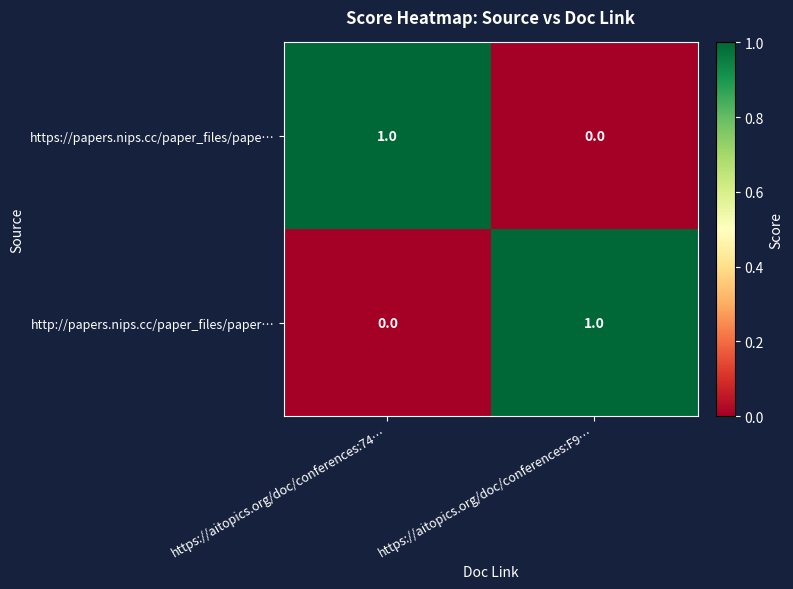

At which label is https://papers.nips.cc/paper_files/pape… closest to 0?

https://aitopics.org/doc/conferences:F9…